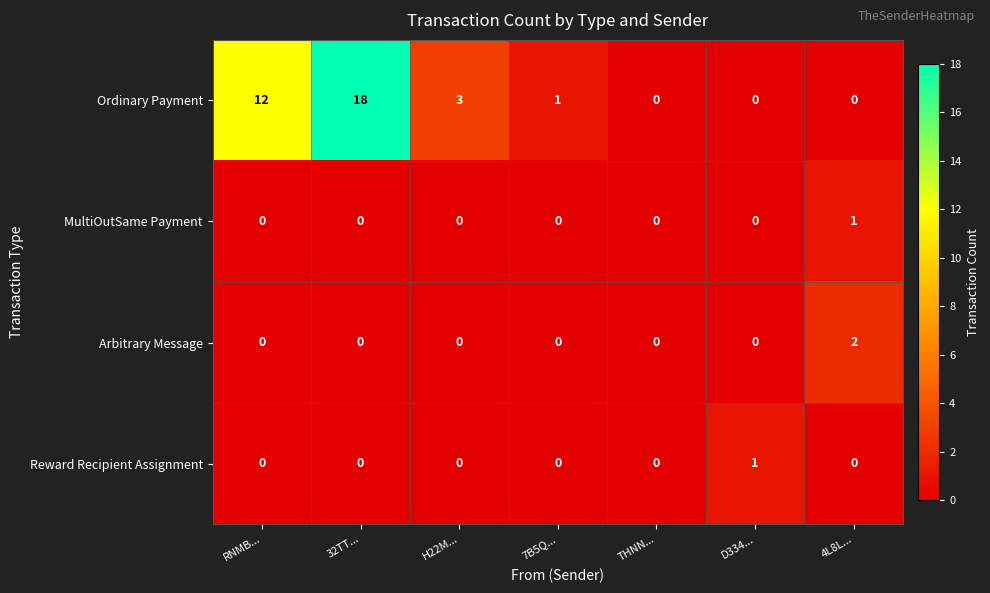

What is the total value across all series at H22M...?

3